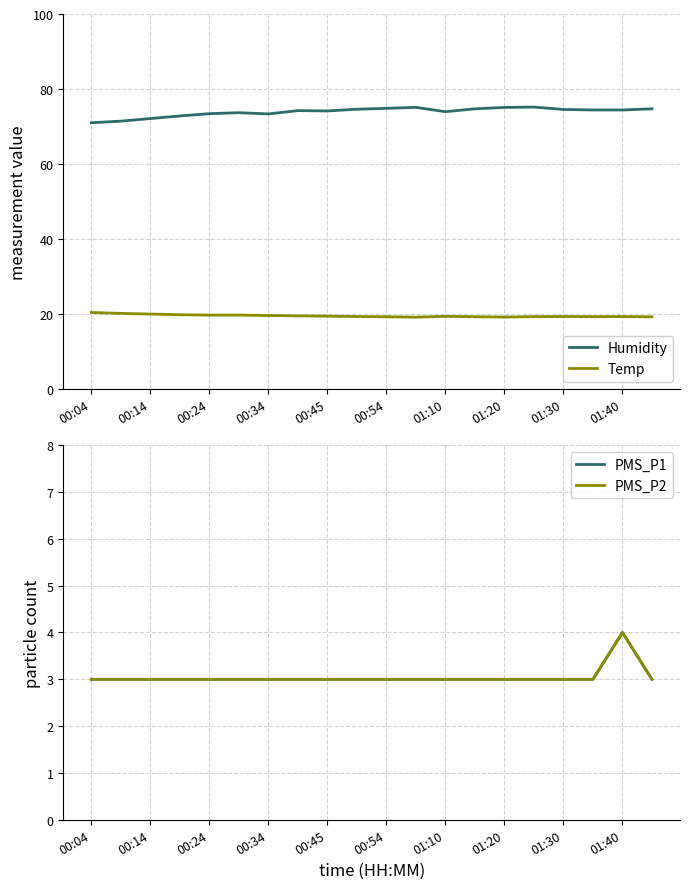

What is the difference between the maximum and minimum values in the PMS_P1 series?

1.0